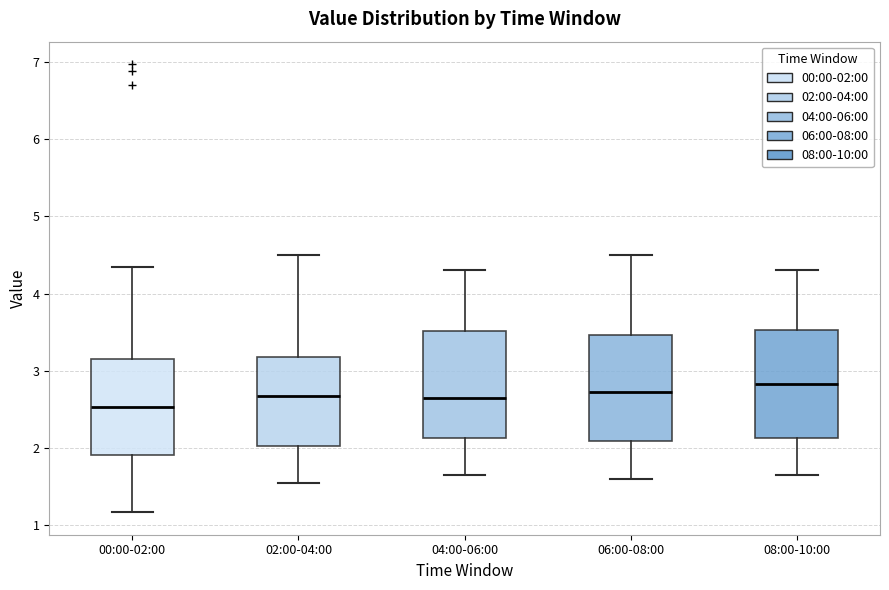

Which box's median line is the highest?

08:00-10:00